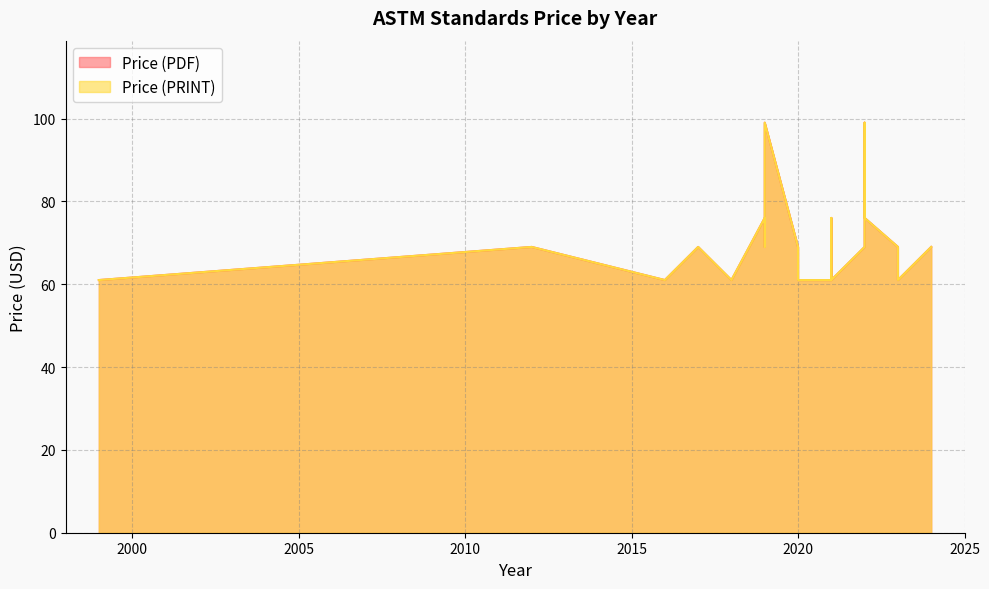

Reading left to right, transcribe all the data shown in this chart.

Price (PDF): 61	69	61	61	69	61	76	69	99	99	69	69	69	61	61	76	69	61	69	69	99	76	69	61	69
Price (PRINT): 61	69	61	61	69	61	76	69	99	99	69	69	69	61	61	76	69	61	69	69	99	76	69	61	69